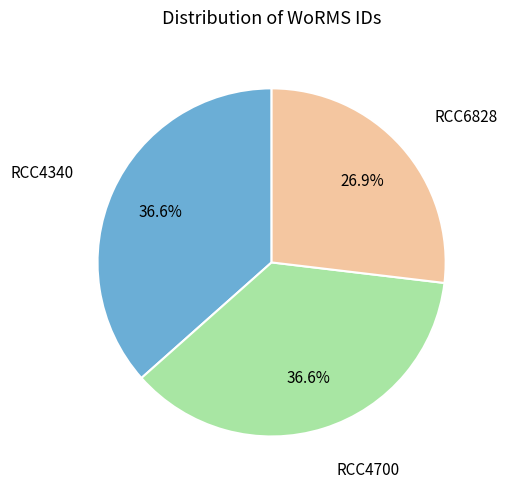

Is there any slice that represents more than half of the pie?

No